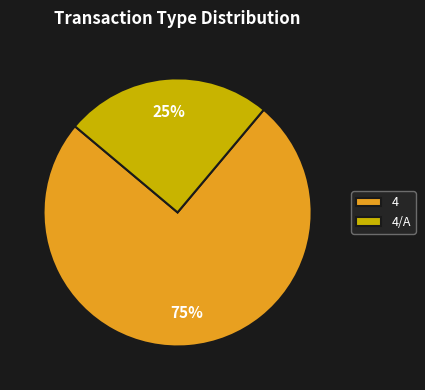

To the nearest percent, what is the average slice percentage?

50%